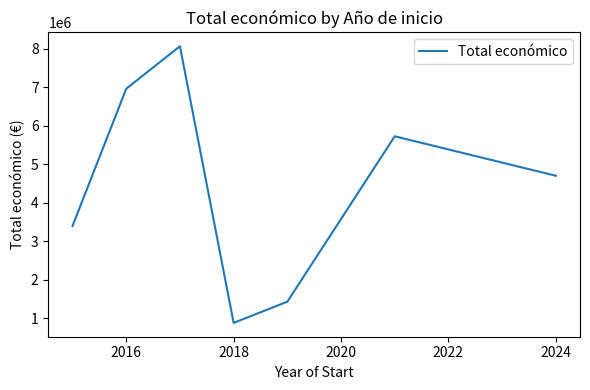

What is the maximum value shown in the chart?

8063331